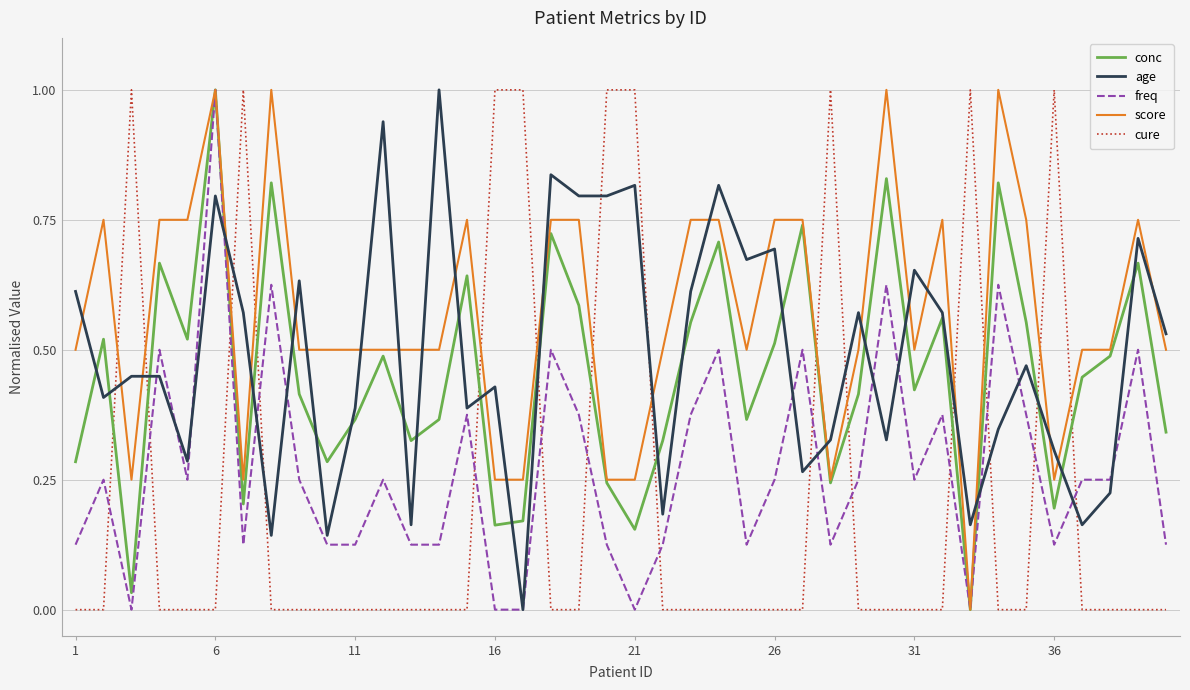

Which series ends up on top after the final intersection of score and cure?

score